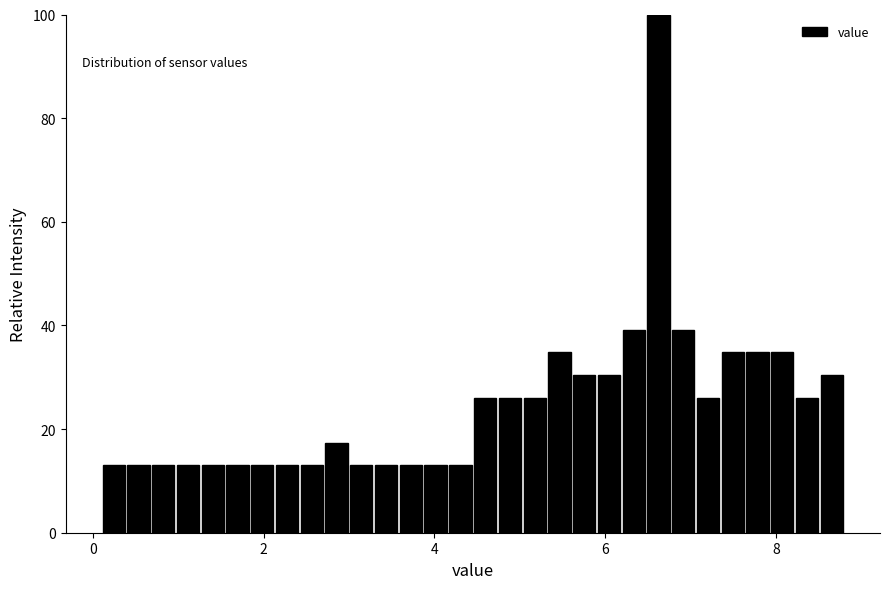

Around what value on the x-axis is the tallest bar? Give the approximate position of its centre, as read against the axis.

6.6